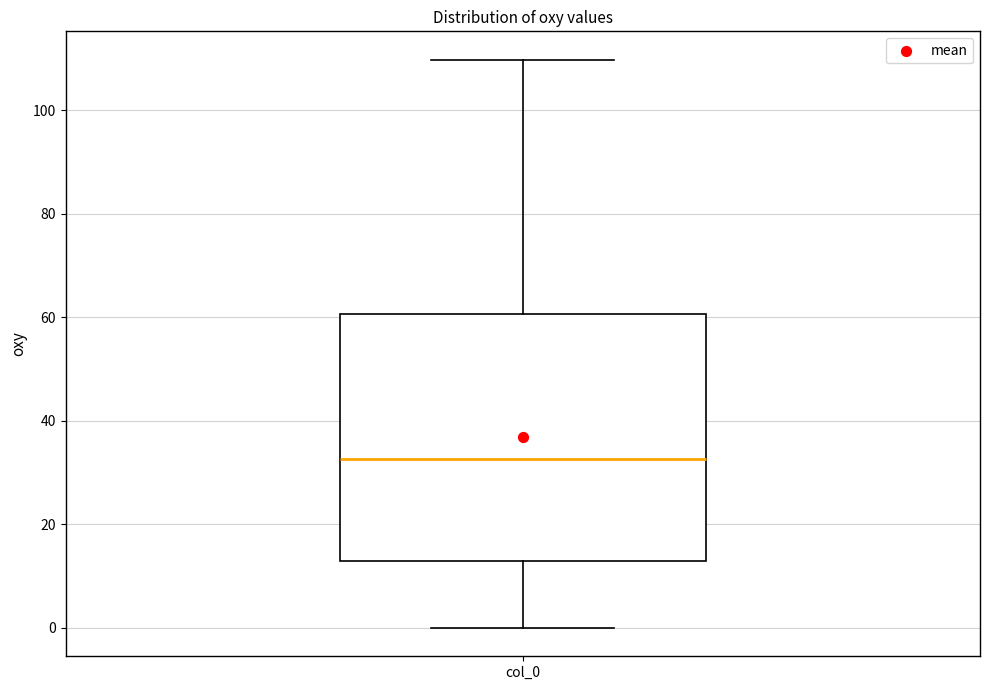

Transcribe this box plot: give where the median line is, the range the box spans, and where the two whiskers end, as read against the y-axis. The values are not printed on the chart, so give them approximately, as read against the axis.

median 32, box 12 to 60, whiskers 0 to 110